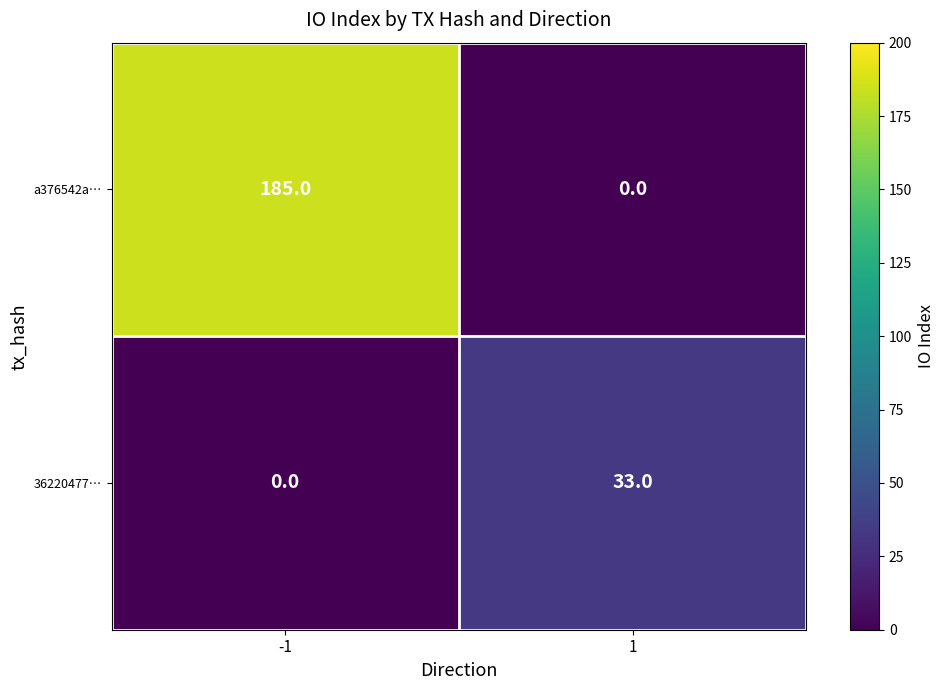

What is the spread (max minus min) of values at 1?

33